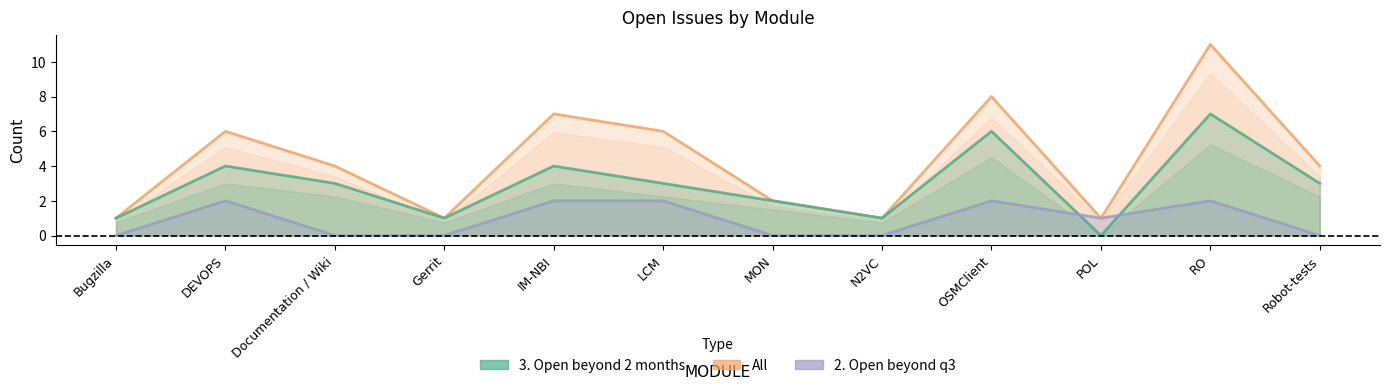

What is the label of the 2nd point from the left?

DEVOPS